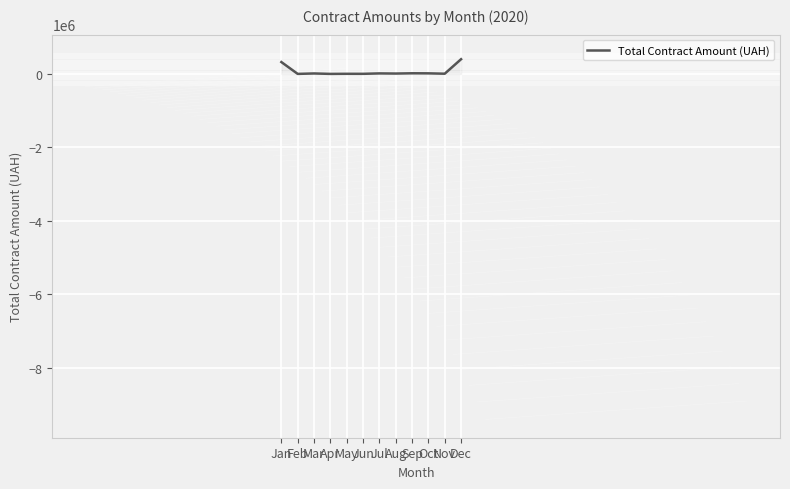

What is the maximum value shown in the chart?

399934.4